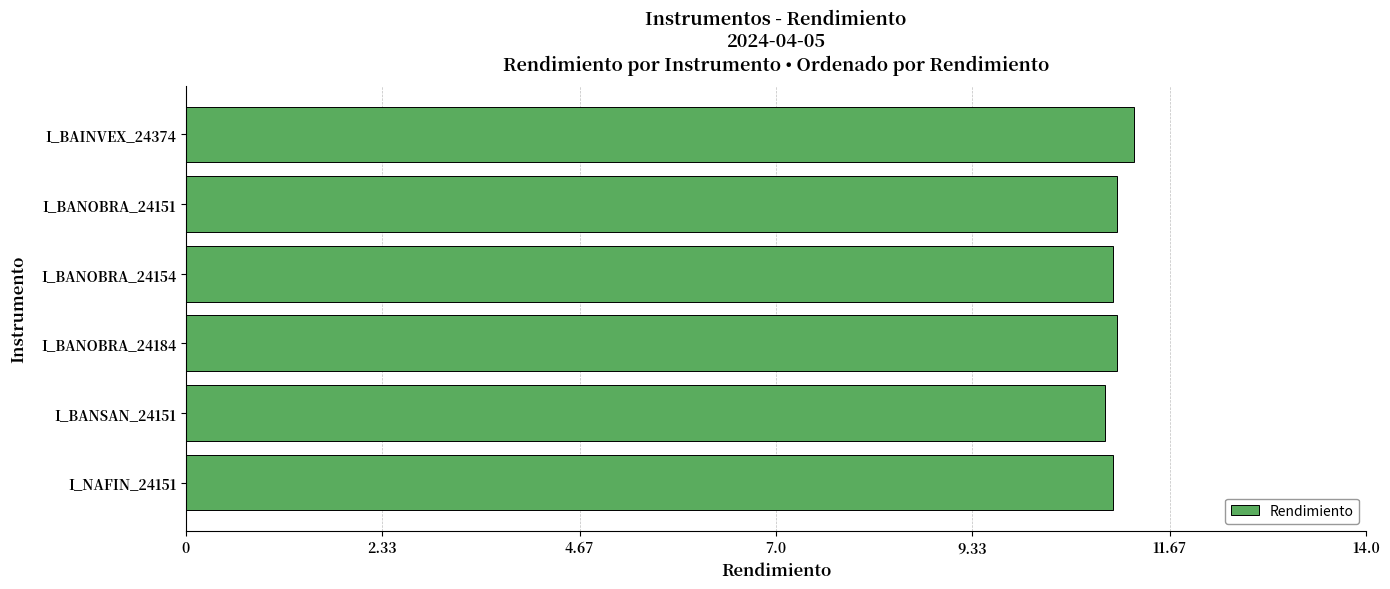

What is the value of the 3rd bar from the top?

11.0